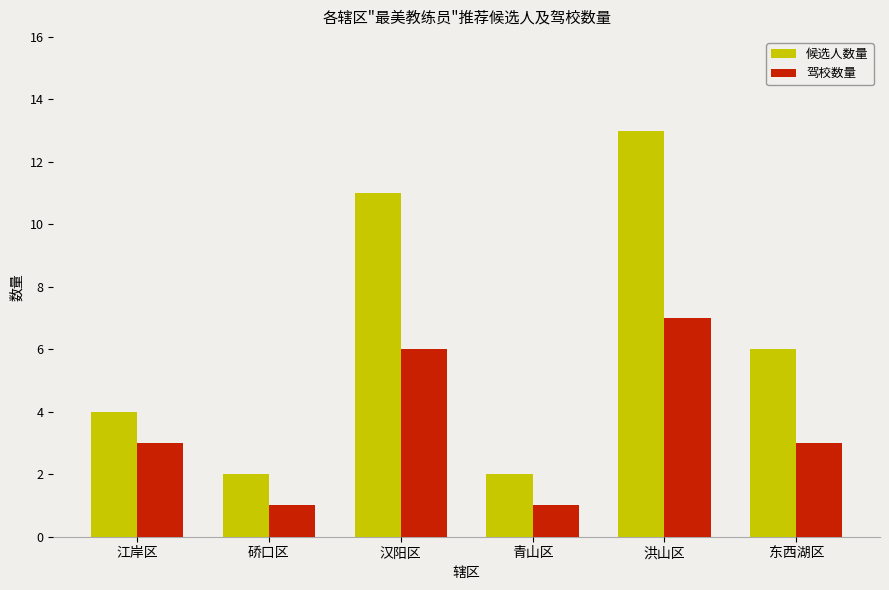

What is the difference between the highest and lowest values at 青山区?

1